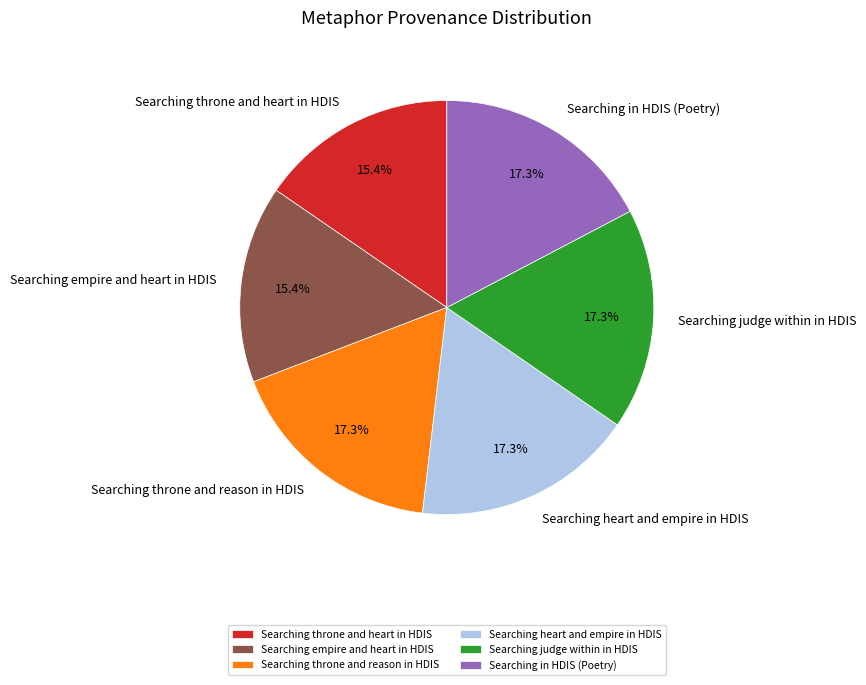

Does any single category account for the majority?

No